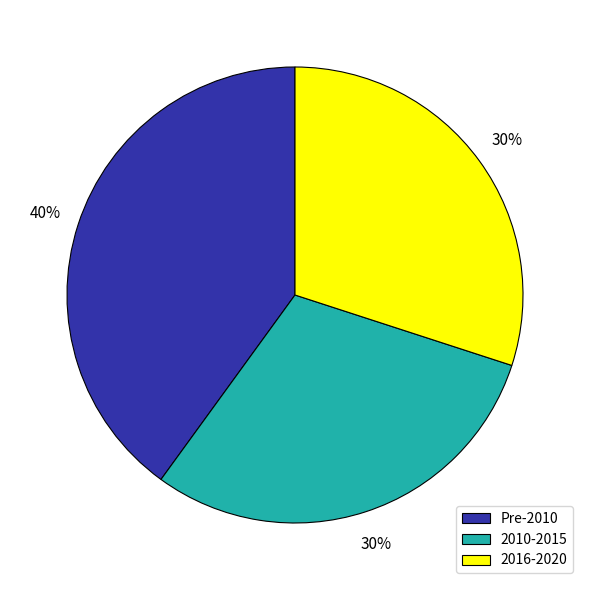

To the nearest percent, what is the average slice percentage?

33%